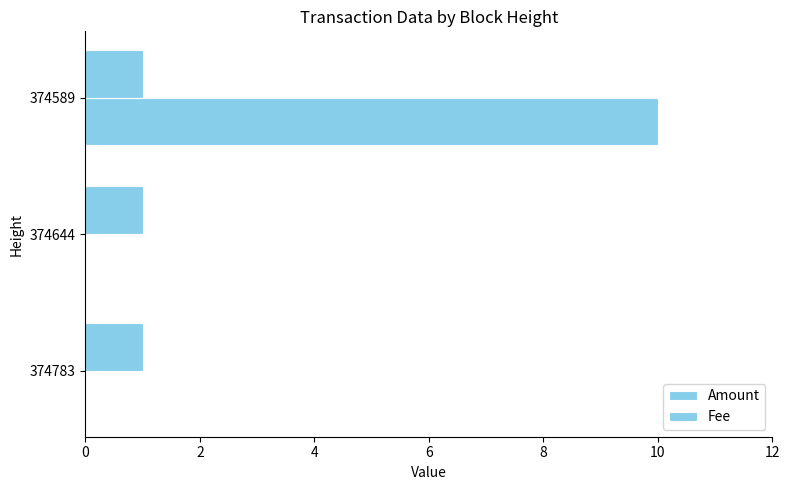

How many series are shown in this chart?

2